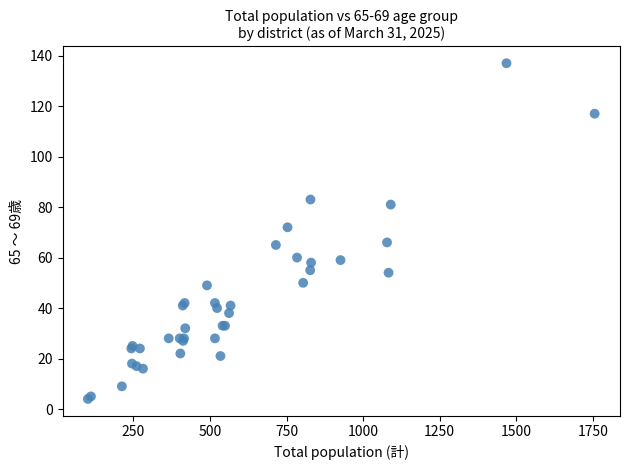

What Y value in the scatter plot is closest to 70?

72